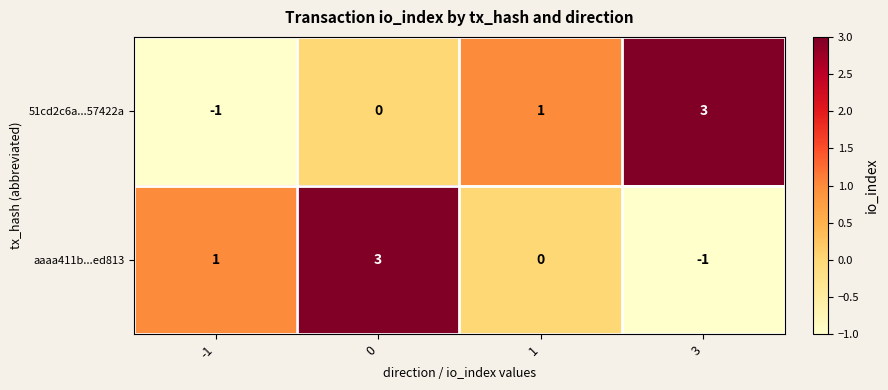

How many aaaa411b...ed813 values are between 0 and 3?

3